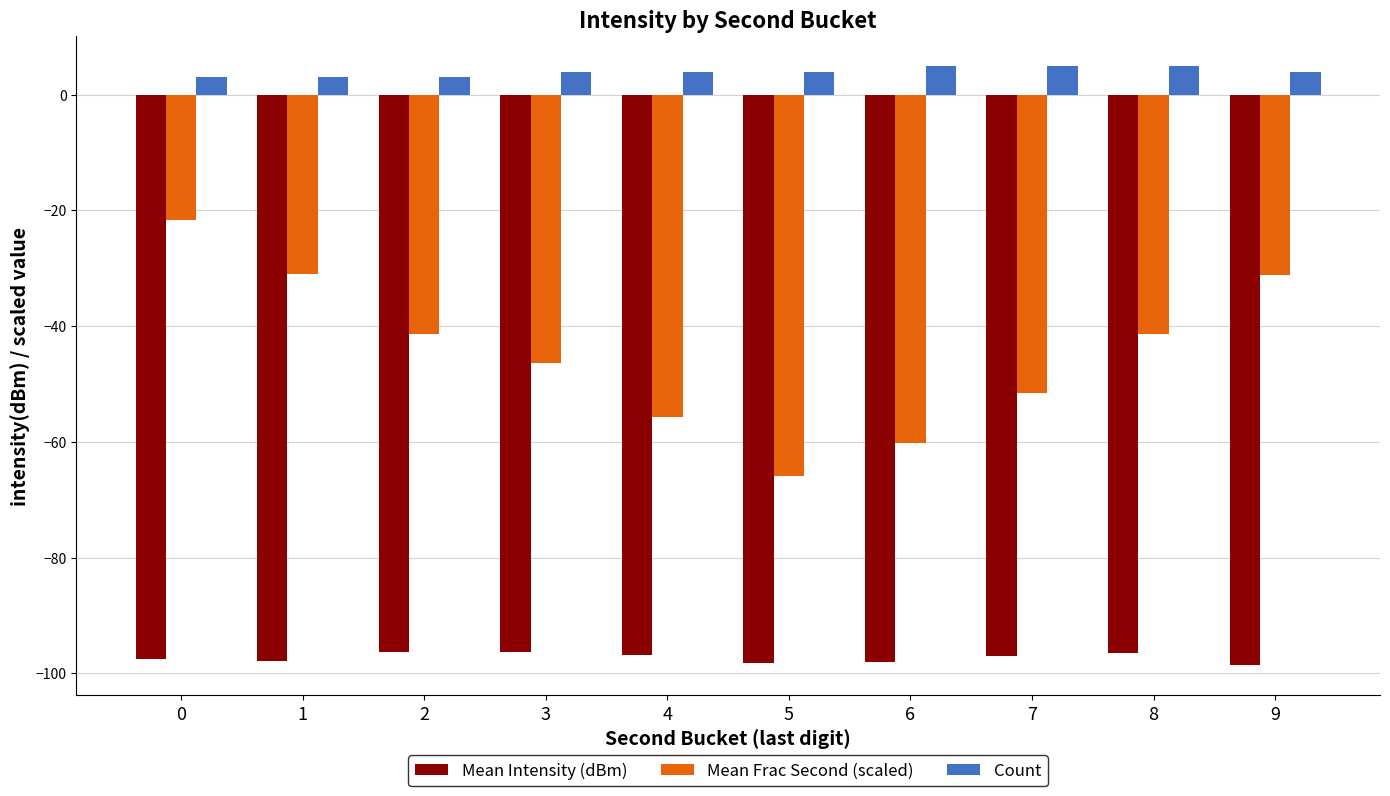

What is the value of the Mean Frac Second (scaled) bar at the 9th from the left?

-41.4